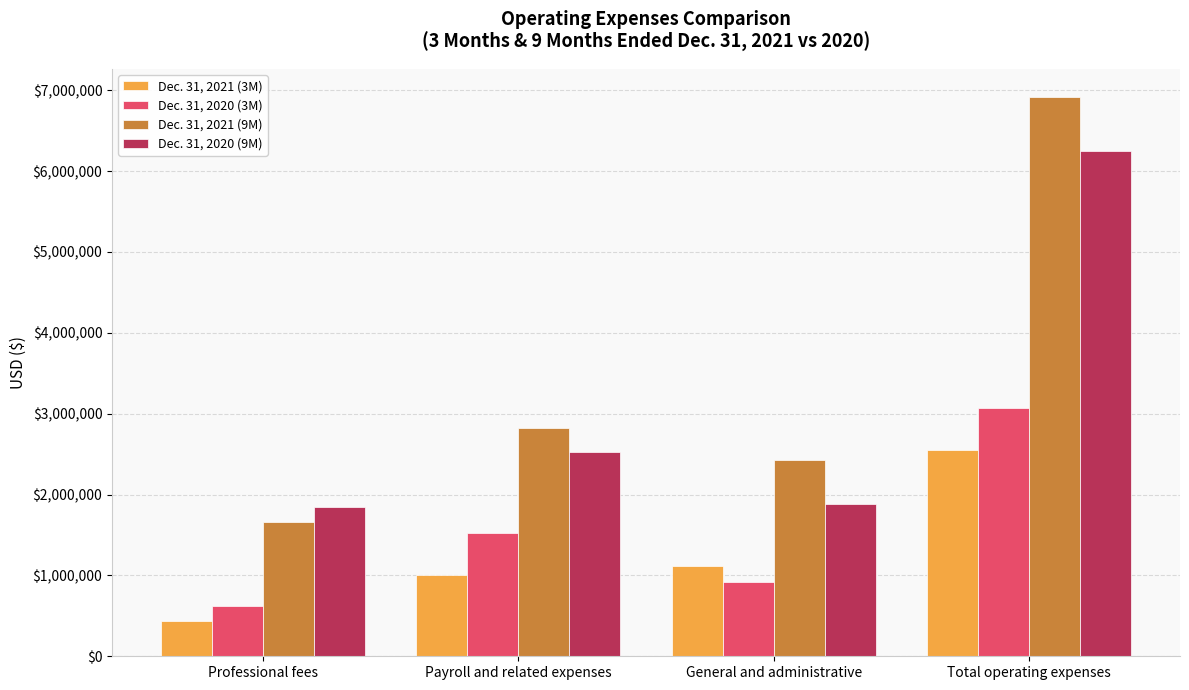

What is the difference between the maximum and second lowest values in the Dec. 31, 2021 (9M) series?

4488183